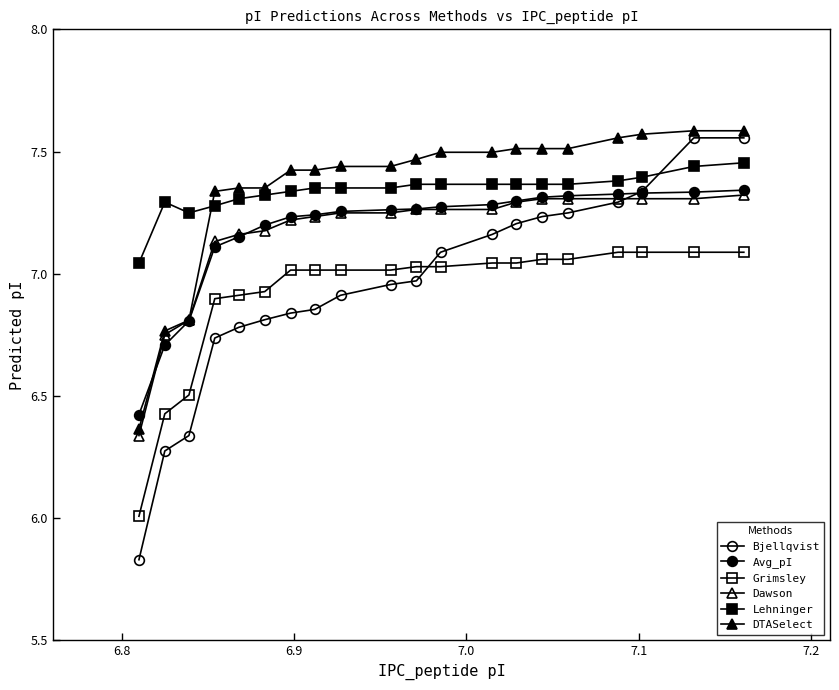

How many lines are shown in the chart?

6